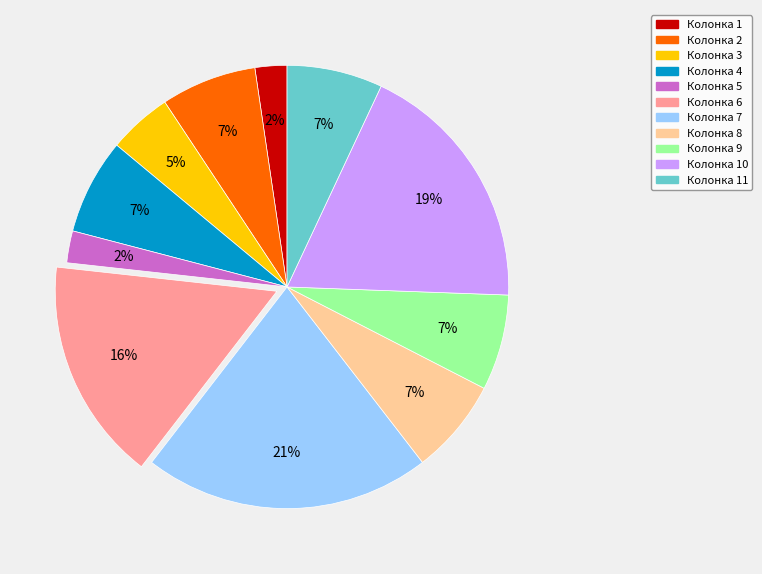

Count the number of slices in the pie.

11